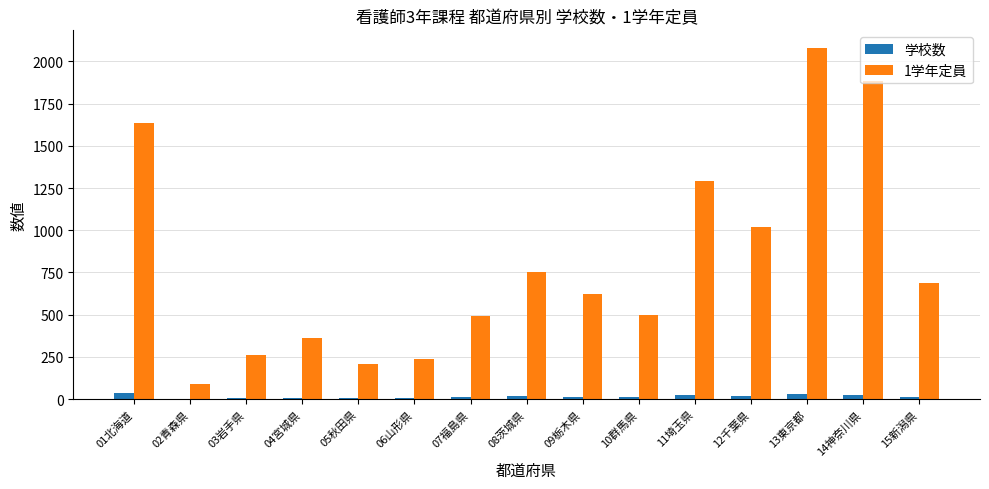

Are the bars horizontal?

No